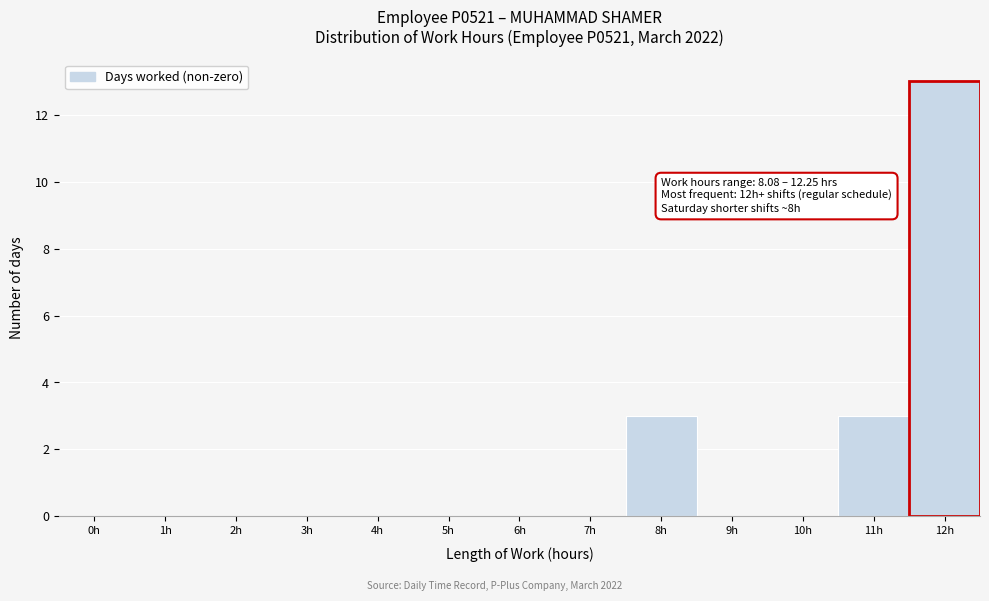

Reading right to left, list all the values displayed in this chart.

12h=13	11h=3	10h=0	9h=0	8h=3	7h=0	6h=0	5h=0	4h=0	3h=0	2h=0	1h=0	0h=0